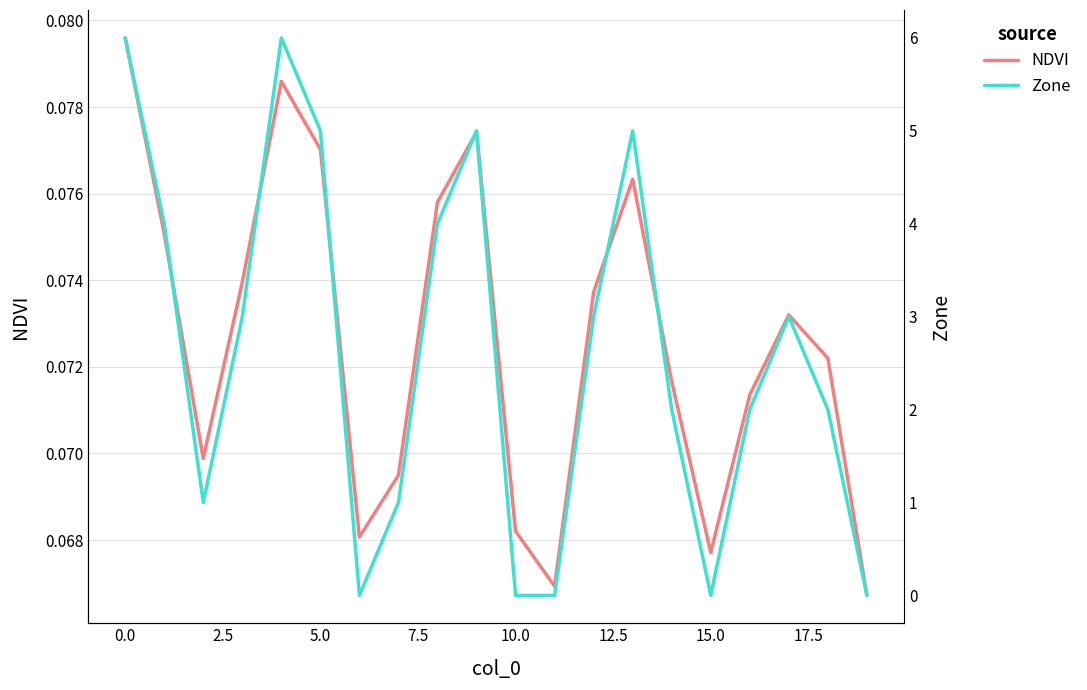

Reading left to right, list all the values displayed in this chart.

NDVI: 0.1	0.1	0.1	0.1	0.1	0.1	0.1	0.1	0.1	0.1	0.1	0.1	0.1	0.1	0.1	0.1	0.1	0.1	0.1	0.1
Zone: 6.0	4.0	1.0	3.0	6.0	5.0	0.0	1.0	4.0	5.0	0.0	0.0	3.0	5.0	2.0	0.0	2.0	3.0	2.0	0.0